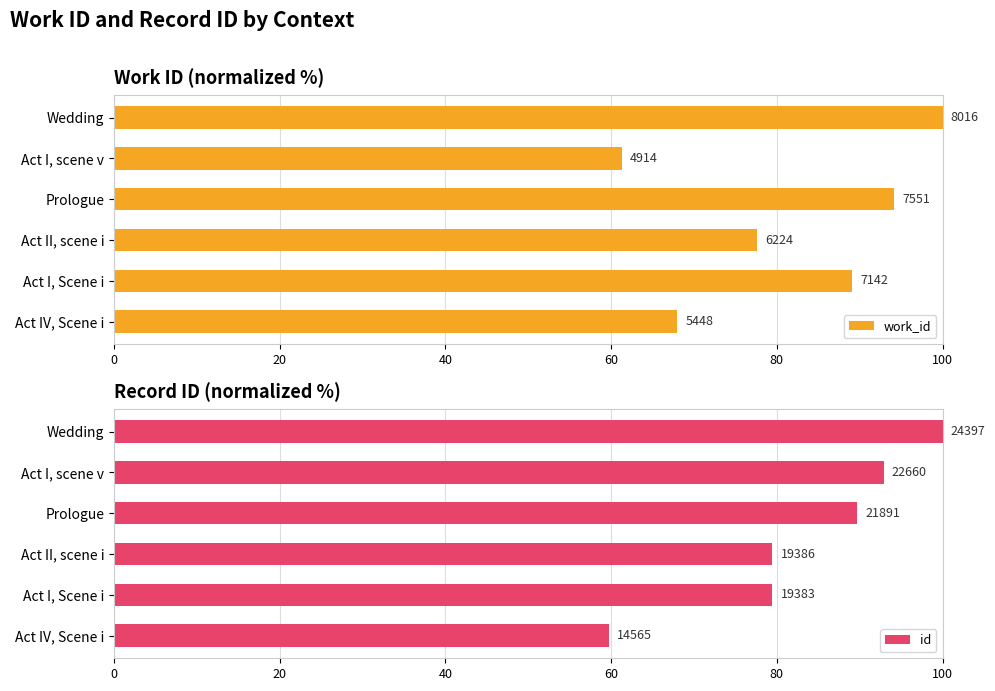

The value of id at Act I, Scene i is 79.4. True or false?

True